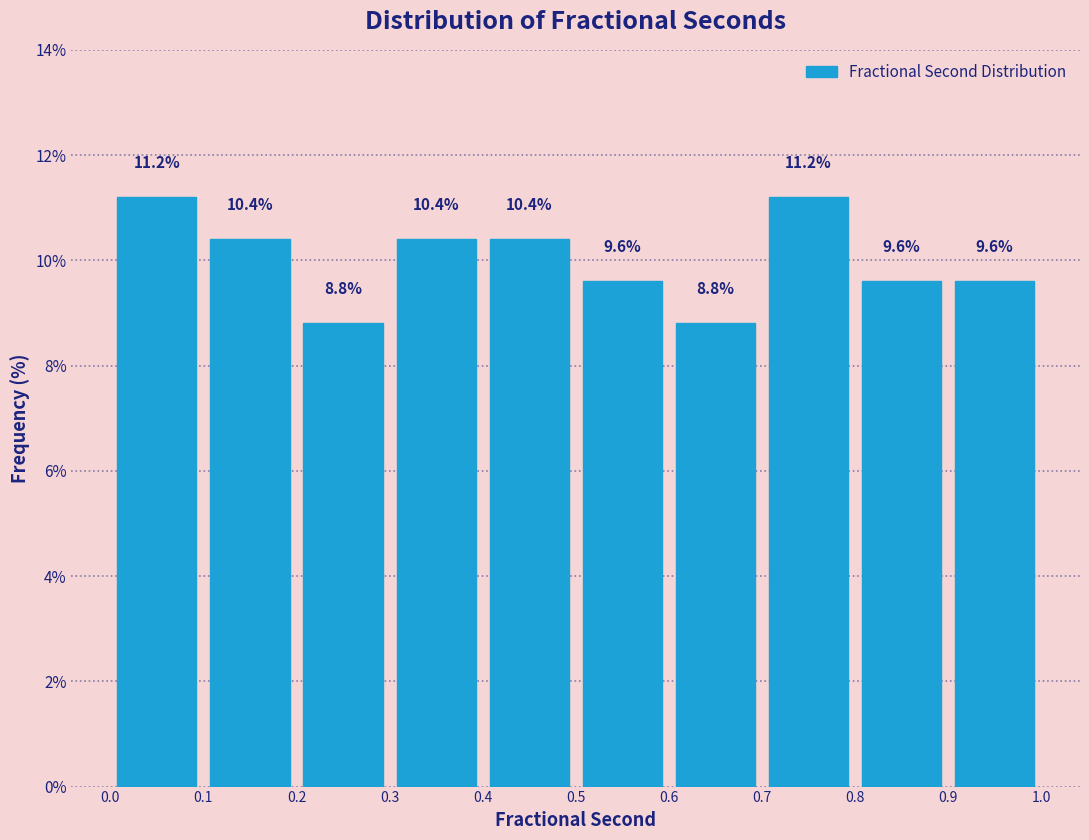

Reading left to right, transcribe this chart: for each bar, give the range it covers on the x-axis and its height.

0.0 to 0.1: 11.2
0.1 to 0.2: 10.4
0.2 to 0.3: 8.8
0.3 to 0.4: 10.4
0.4 to 0.5: 10.4
0.5 to 0.6: 9.6
0.6 to 0.7: 8.8
0.7 to 0.8: 11.2
0.8 to 0.9: 9.6
0.9 to 1.0: 9.6